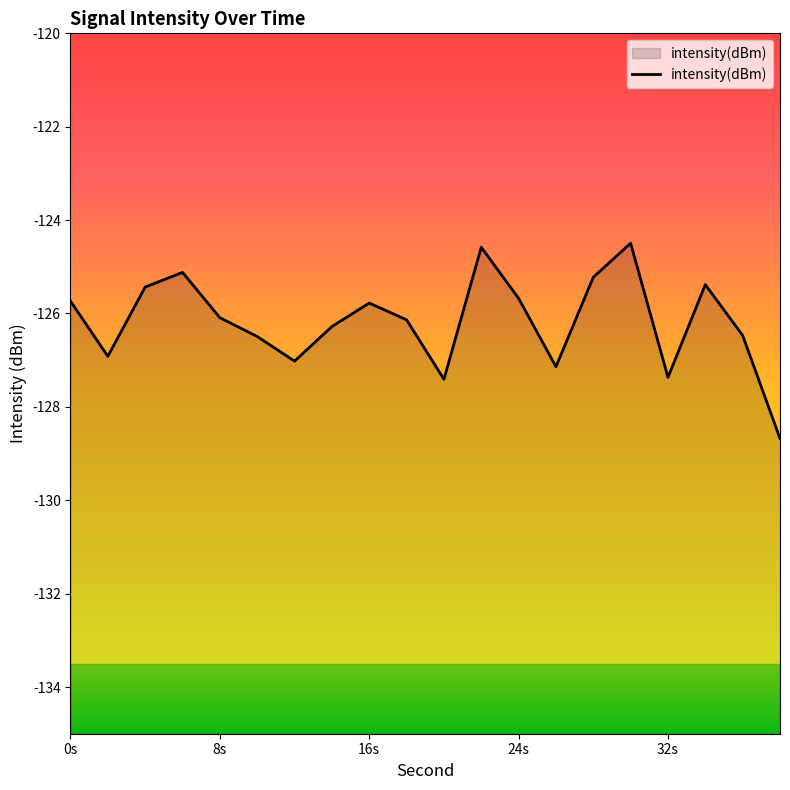

Rank the categories by value from highest to lowest.

30, 22, 6, 28, 34, 4, 24, 0, 16, 8, 18, 14, 36, 10, 2, 12, 26, 32, 20, 38